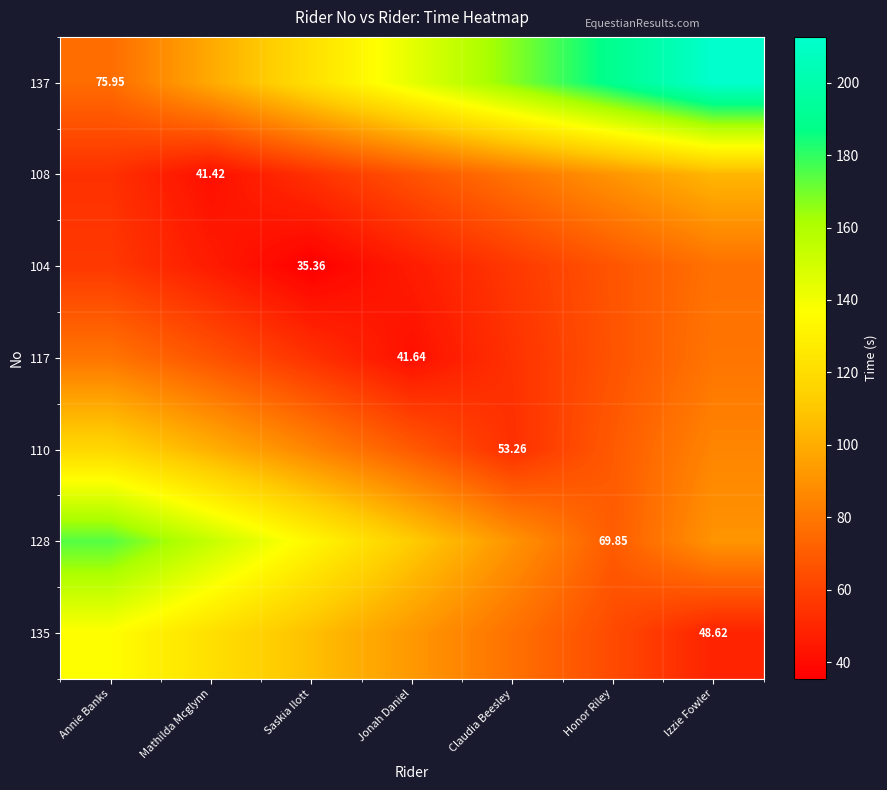

How many data points in 137 are less than 144?

3